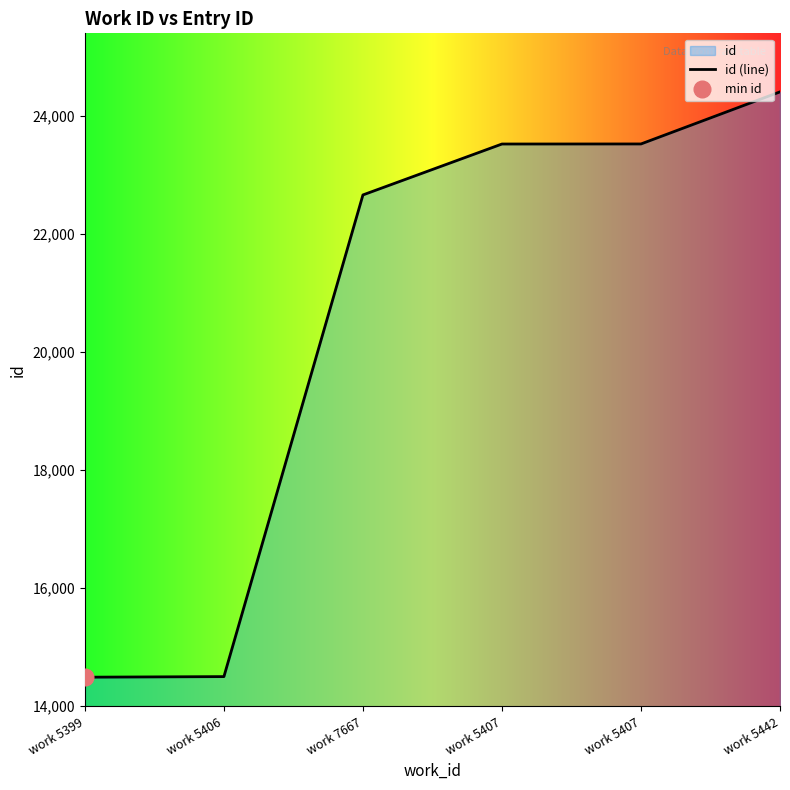

What is the greatest value displayed?

24402